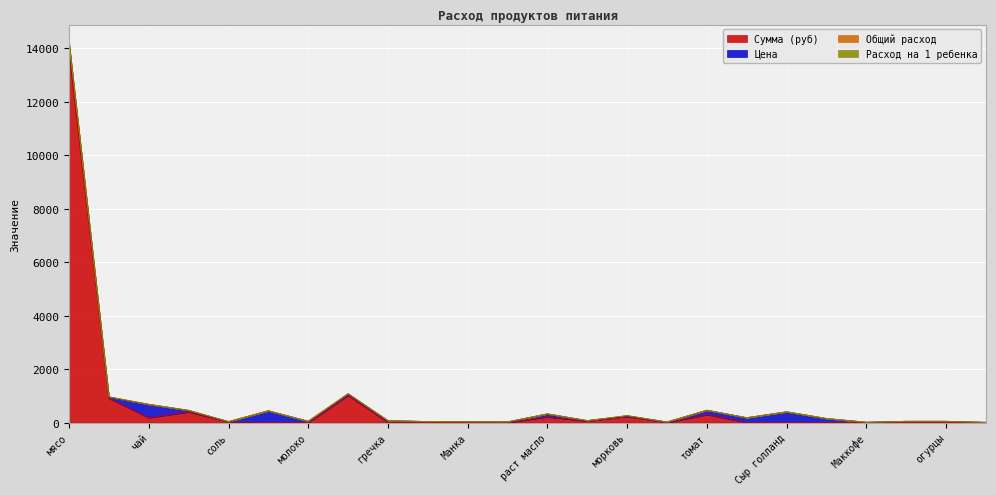

Which series has the largest range (max minus min)?

Сумма (руб)